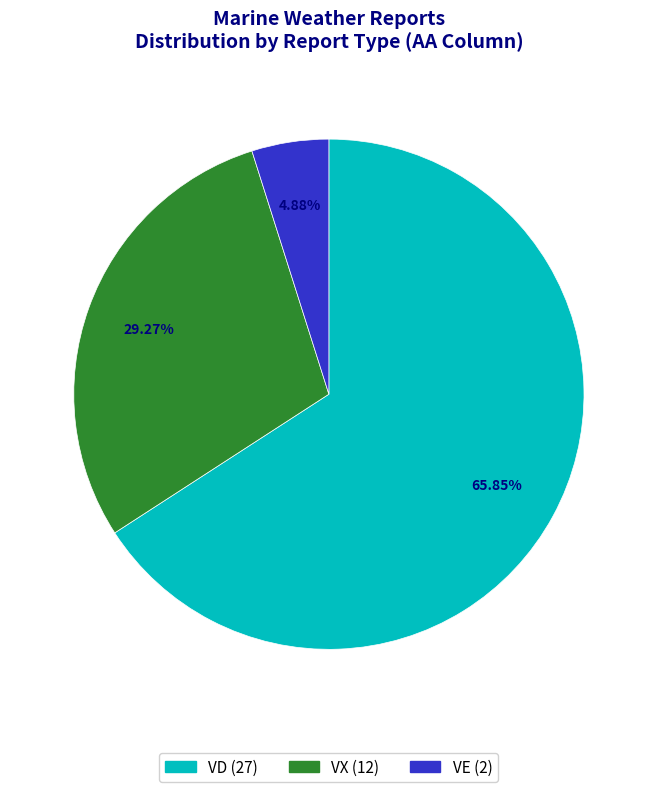

Does any single category account for the majority?

Yes